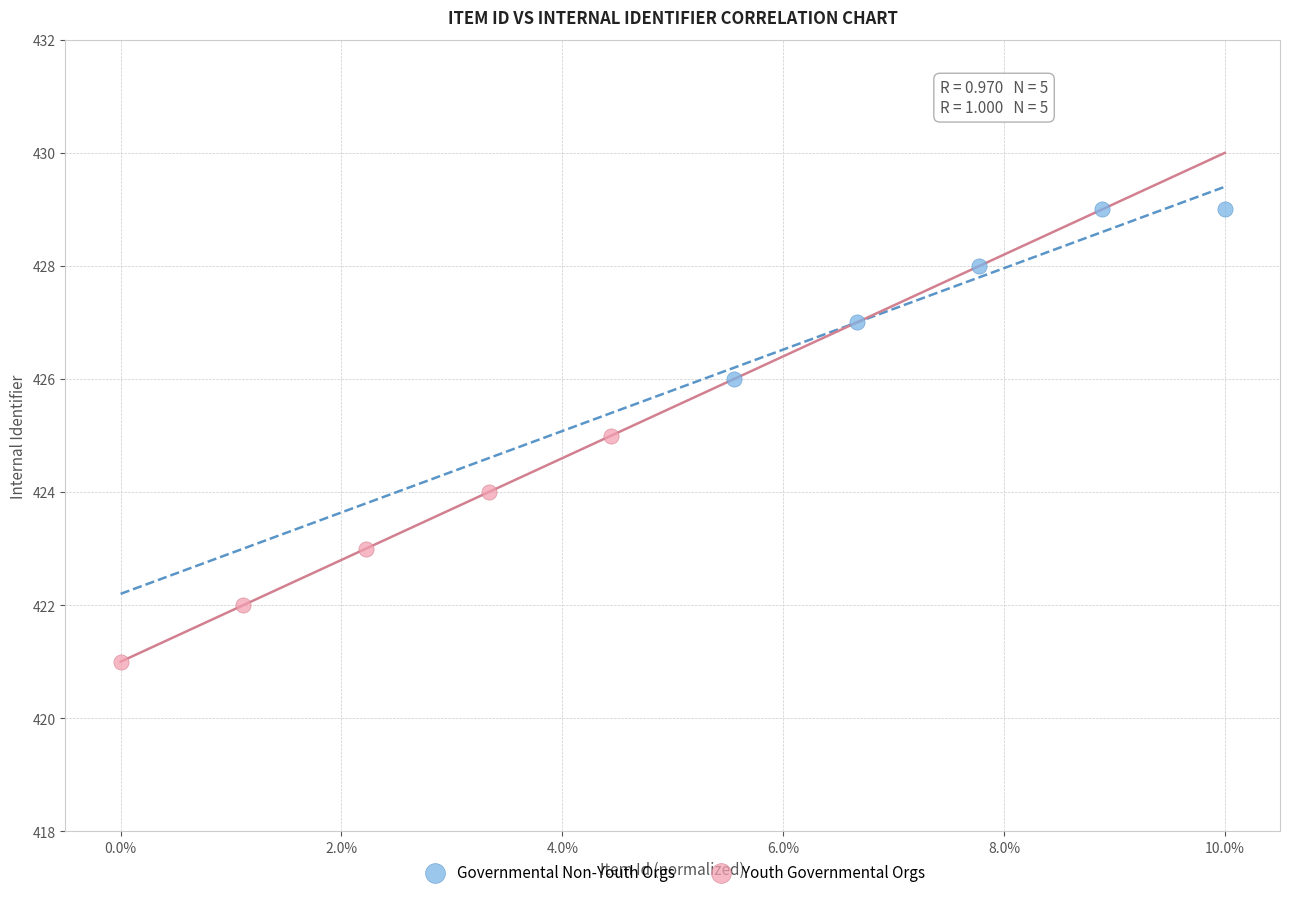

Which series contains the lowest Y value?

Youth Governmental Orgs